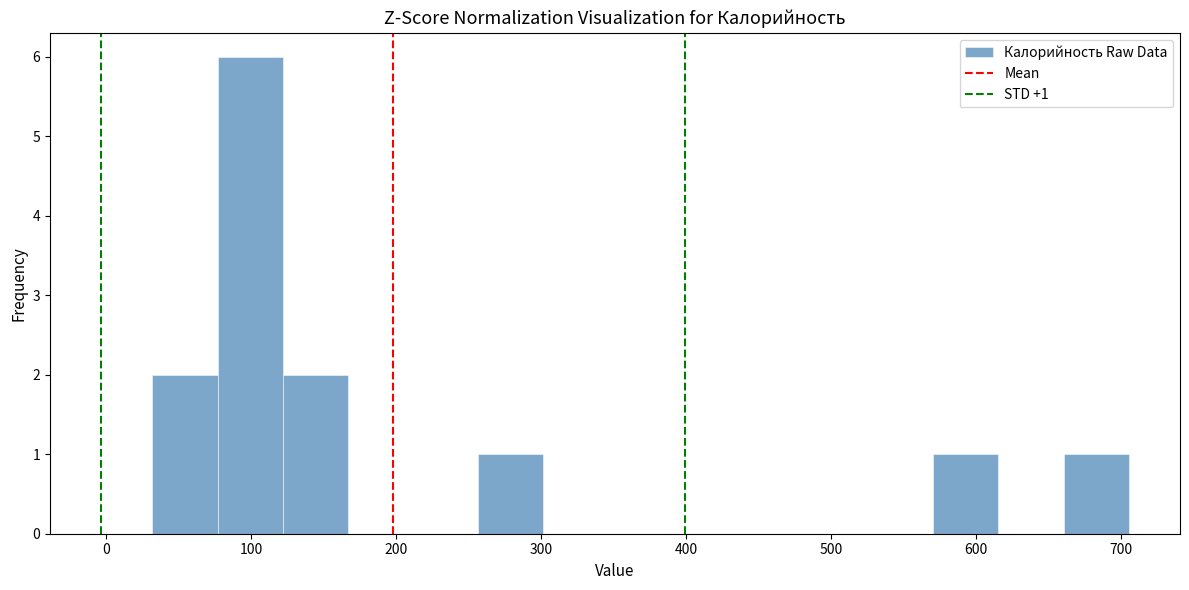

Over which range of the x-axis is the bar tallest?

80 to 120